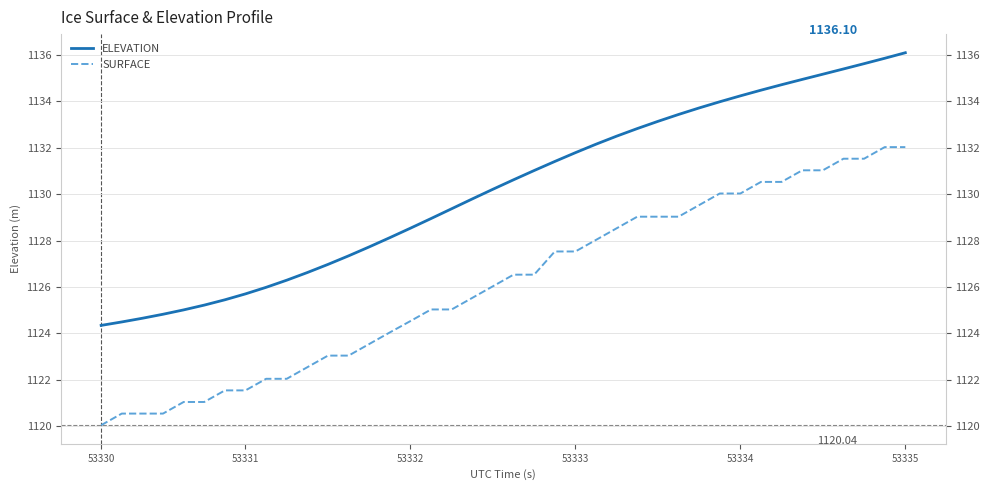

Reading left to right, transcribe all the data shown in this chart.

ELEVATION: 1124.3	1124.5	1124.7	1124.8	1125.0	1125.2	1125.4	1125.7	1126.0	1126.3	1126.6	1127.0	1127.3	1127.7	1128.1	1128.5	1129.0	1129.4	1129.8	1130.2	1130.6	1131.0	1131.4	1131.8	1132.2	1132.5	1132.8	1133.1	1133.4	1133.7	1134.0	1134.2	1134.5	1134.7	1134.9	1135.2	1135.4	1135.6	1135.9	1136.1
SURFACE: 1120.0	1120.5	1120.5	1120.5	1121.0	1121.0	1121.5	1121.5	1122.0	1122.0	1122.5	1123.0	1123.0	1123.5	1124.0	1124.5	1125.0	1125.0	1125.5	1126.0	1126.5	1126.5	1127.5	1127.5	1128.0	1128.5	1129.0	1129.0	1129.0	1129.5	1130.0	1130.0	1130.5	1130.5	1131.0	1131.0	1131.5	1131.5	1132.0	1132.0